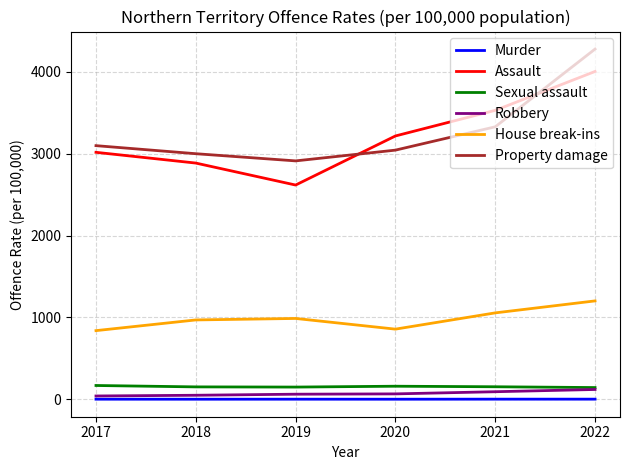

At which category is the sum across all series the highest?

2022